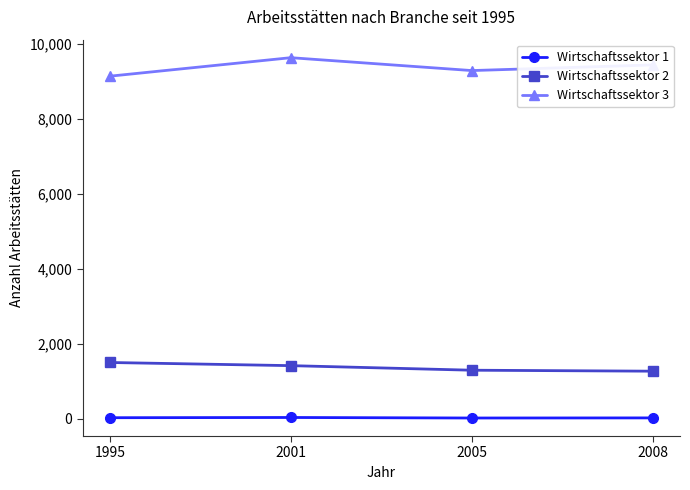

What is the value of the Wirtschaftssektor 1 point at the 2nd from the left?

33